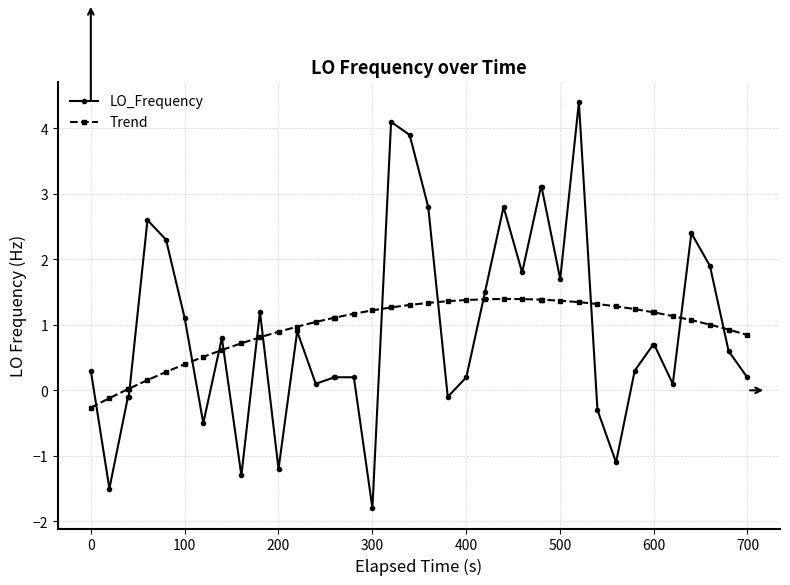

How many series are shown in this chart?

2